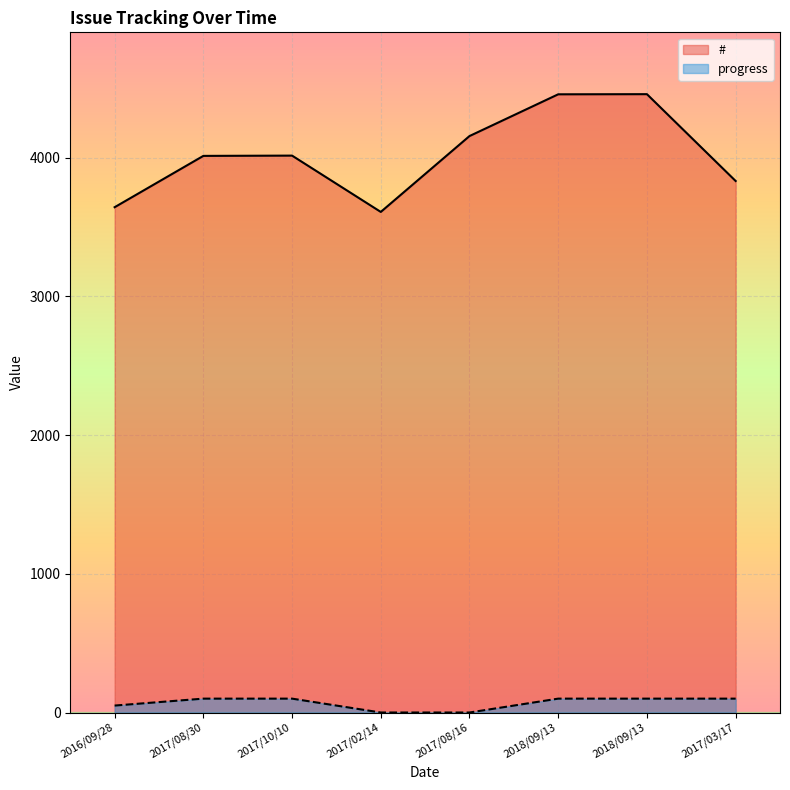

What are all the series names shown in the legend?

#, progress